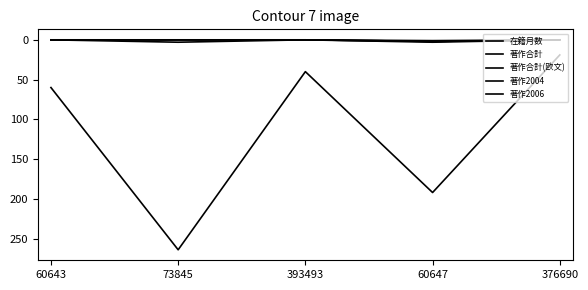

Which label corresponds to the largest value in the chart?

73845